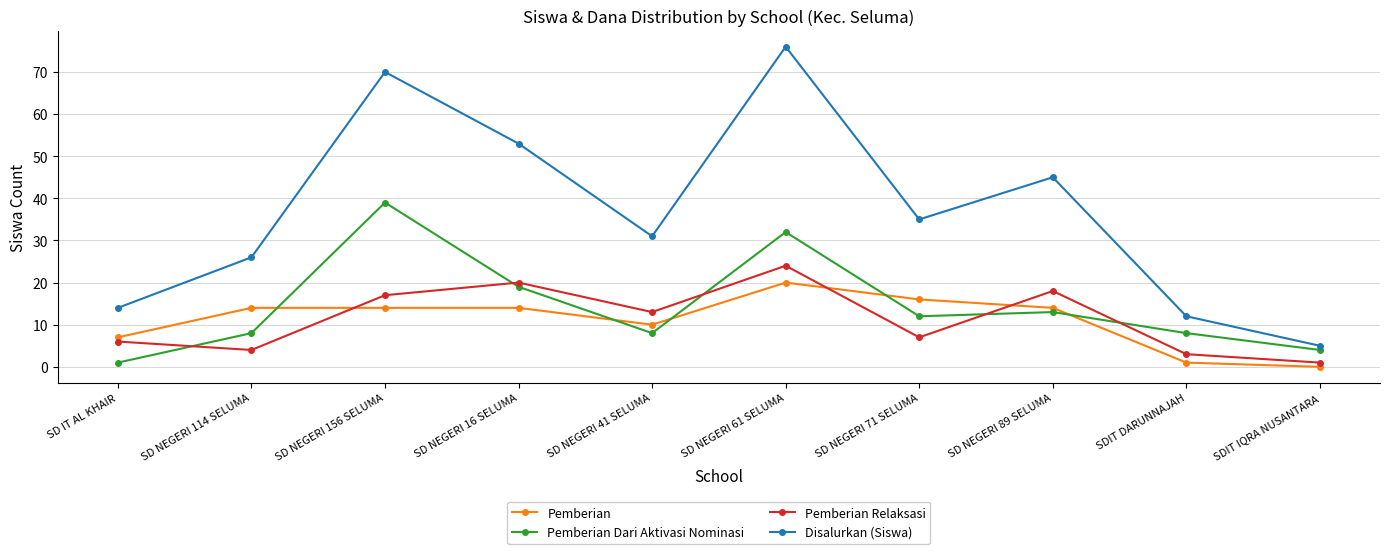

True or false: Disalurkan (Siswa) and Pemberian cross at least once.

False